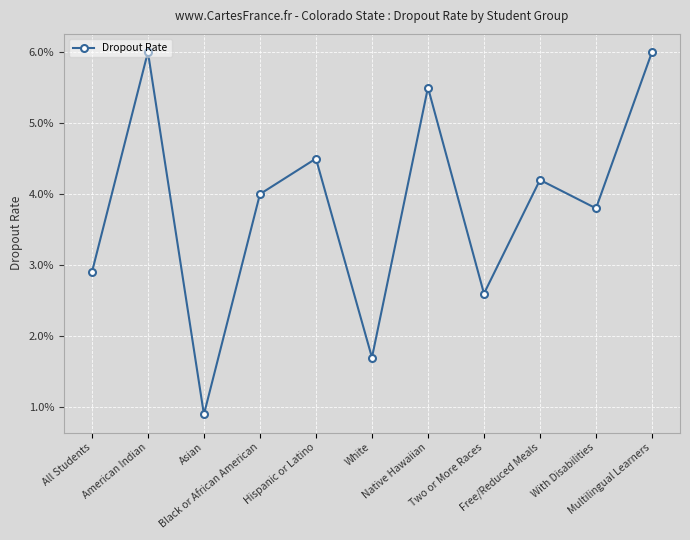

Reading right to left, list all the values displayed in this chart.

0.1	0.0	0.0	0.0	0.1	0.0	0.0	0.0	0.0	0.1	0.0